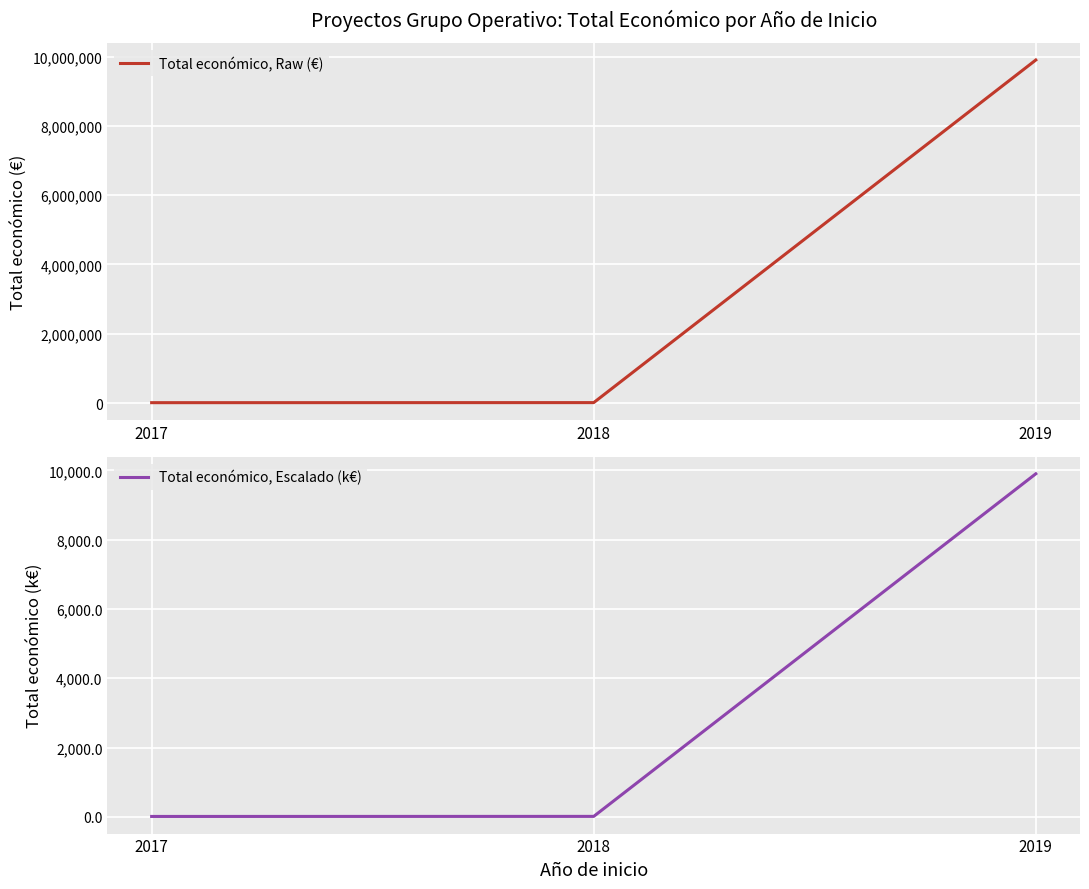

How many distinct data groups are displayed?

2